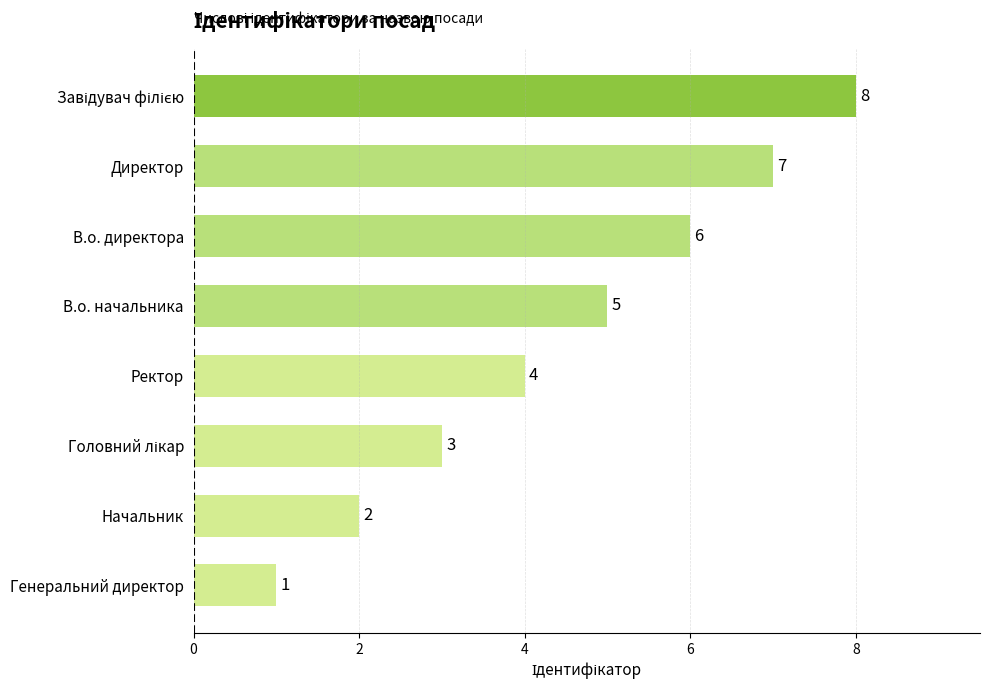

What is the change in value from Генеральний директор to В.о. директора?

+5